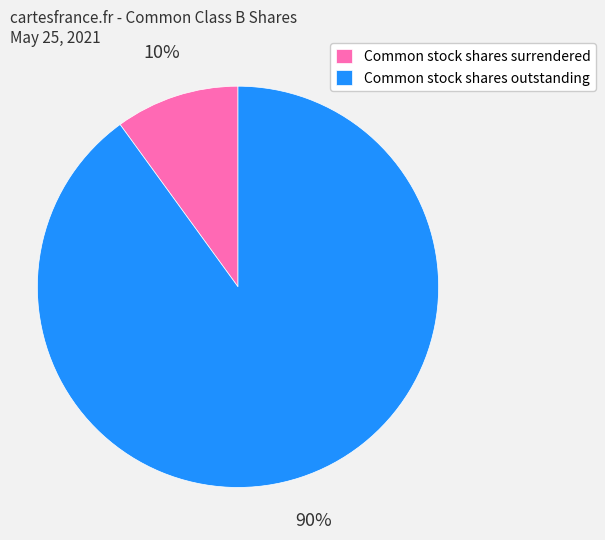

What is the majority slice?

Common stock shares outstanding